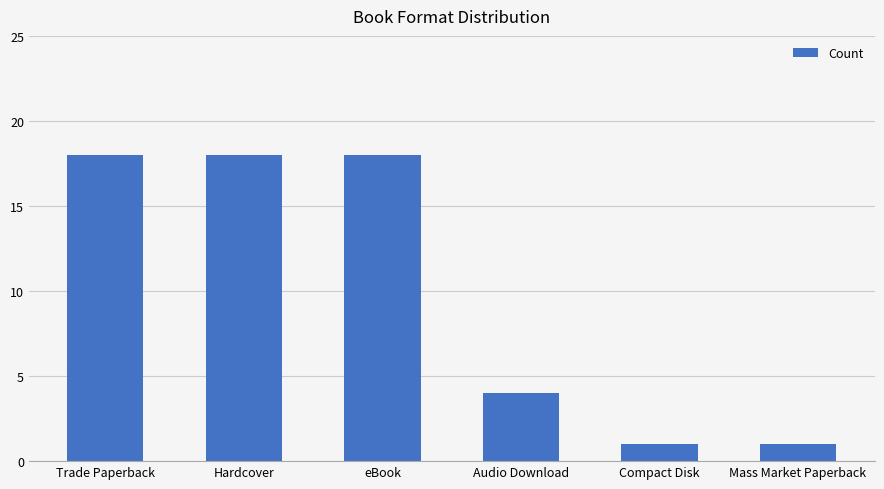

What is the label of the 3rd bar from the right?

Audio Download